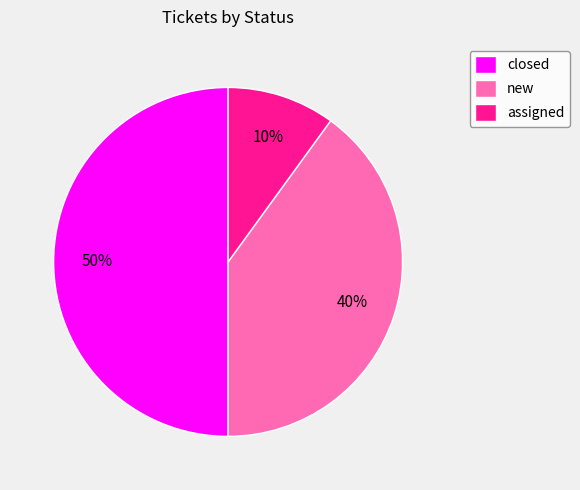

To the nearest percent, what is the average slice percentage?

33%